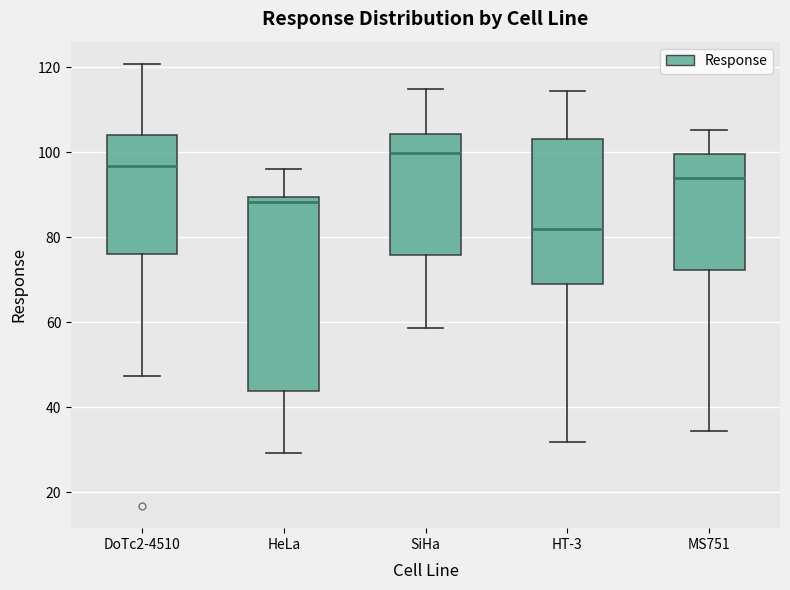

Comparing the boxes themselves (not the whiskers), which one is the tallest?

HeLa